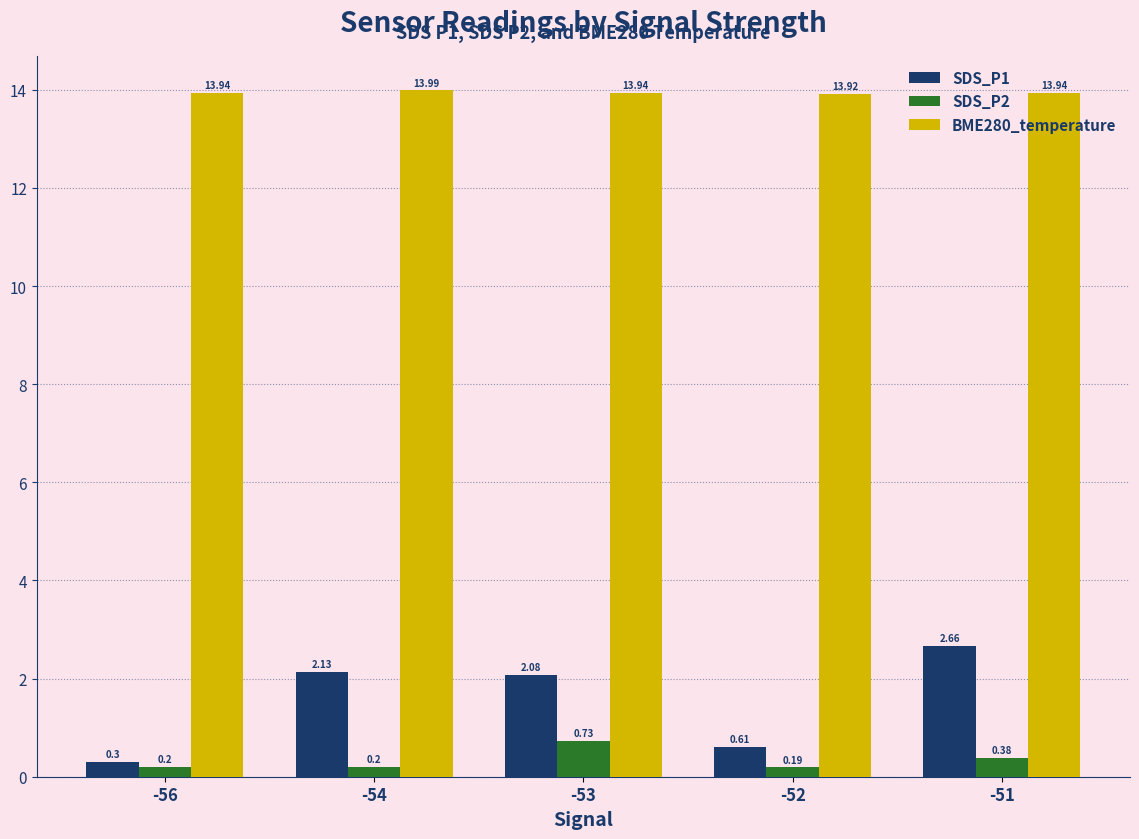

What is the highest value of the BME280_temperature series?

14.0